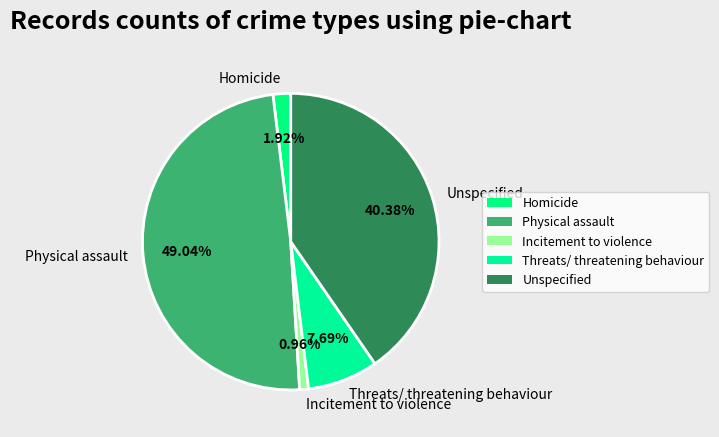

What percentage is NOT represented by Homicide?

98.1%